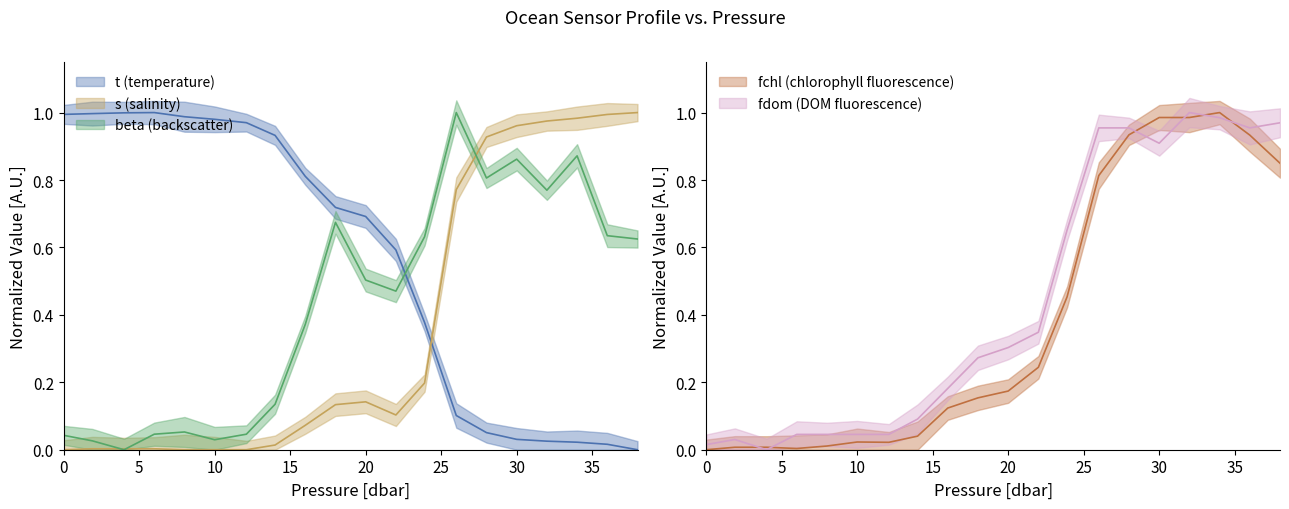

Where is the first local maximum for fchl?

10.0